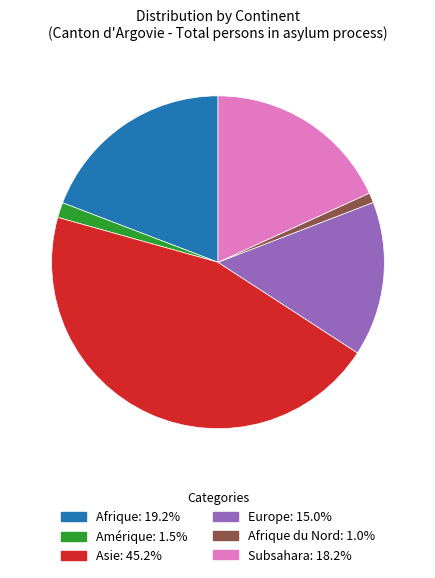

Is there a majority slice in this chart?

No